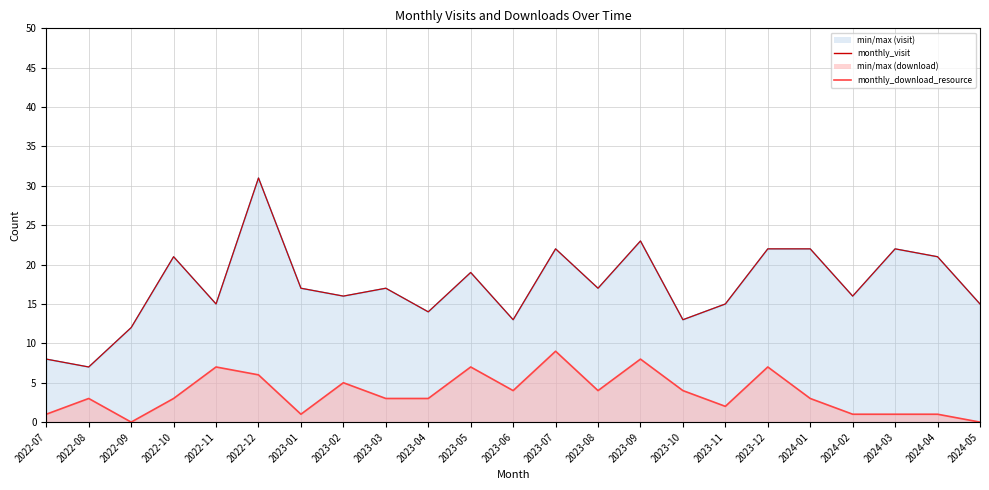

At which label does monthly_visit first exceed 17?

2022-10